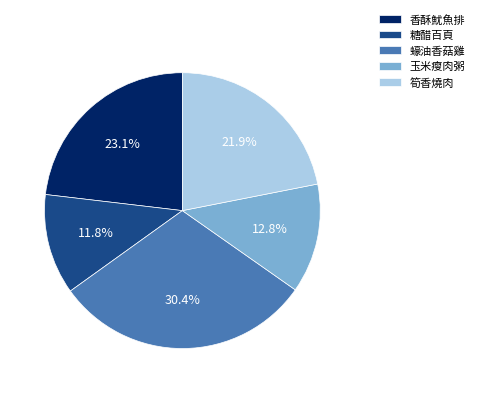

To the nearest percent, what percentage of the pie is 糖醋百頁?

12%